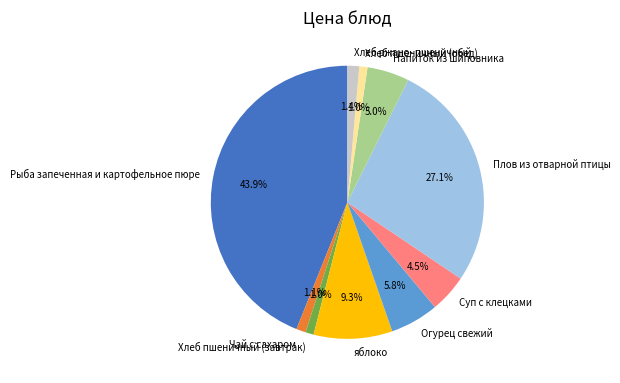

Does any single category account for the majority?

No